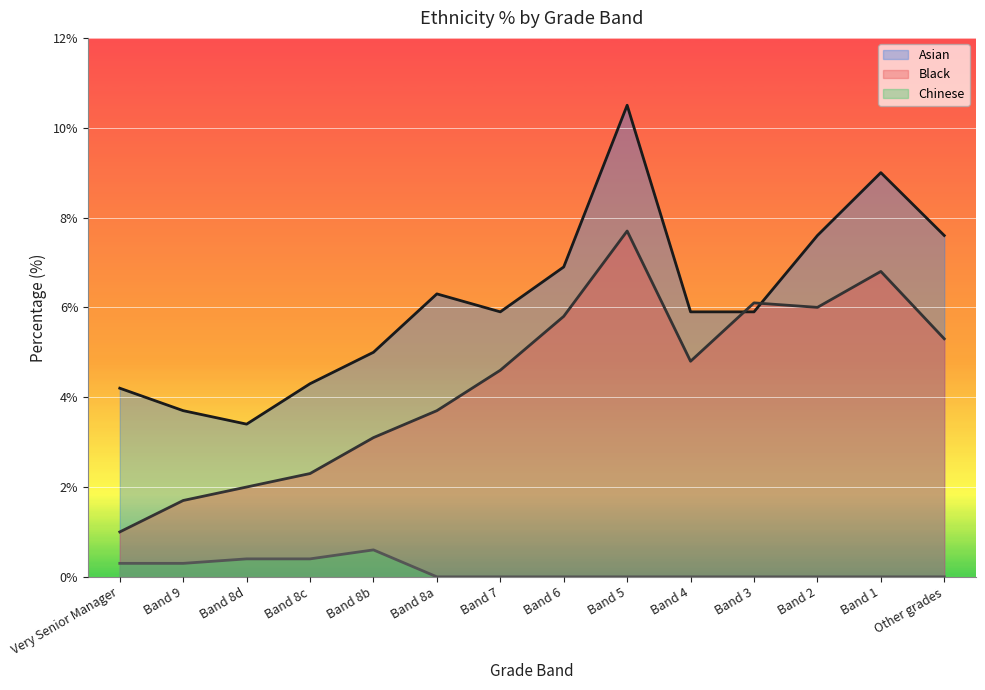

What are all the series names shown in the legend?

Asian, Black, Chinese